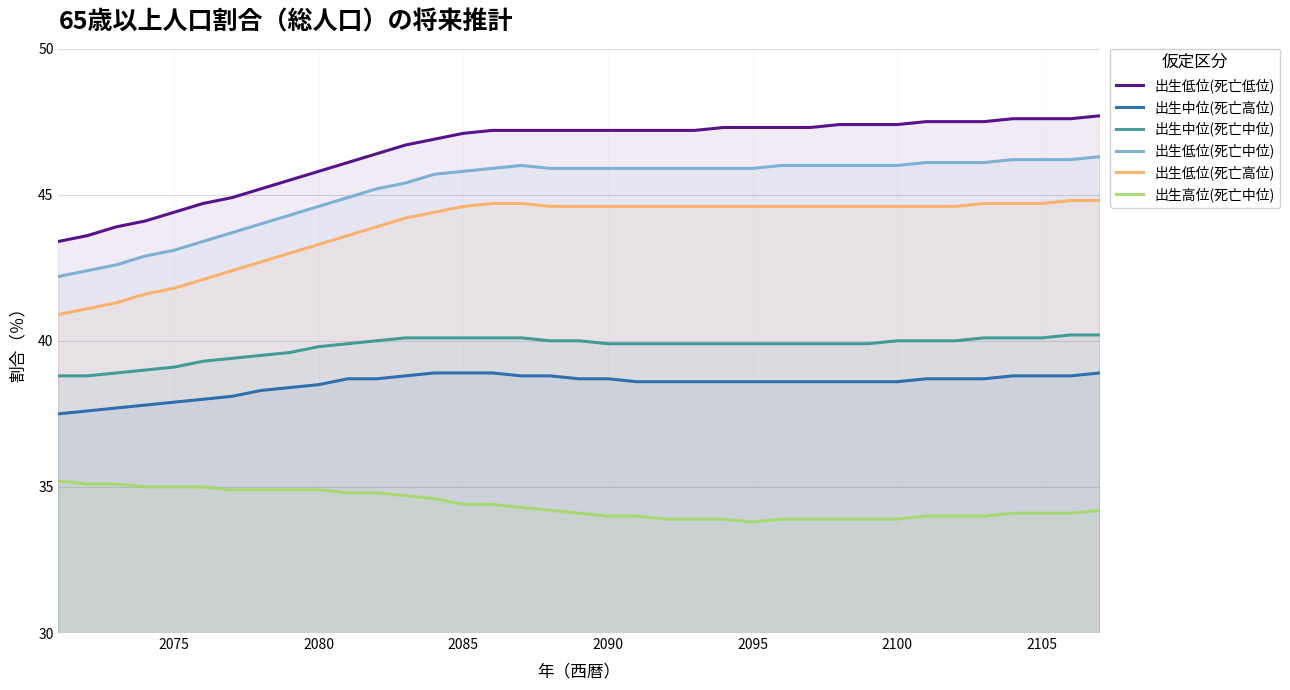

What is the minimum value for 出生中位(死亡高位)?

37.5